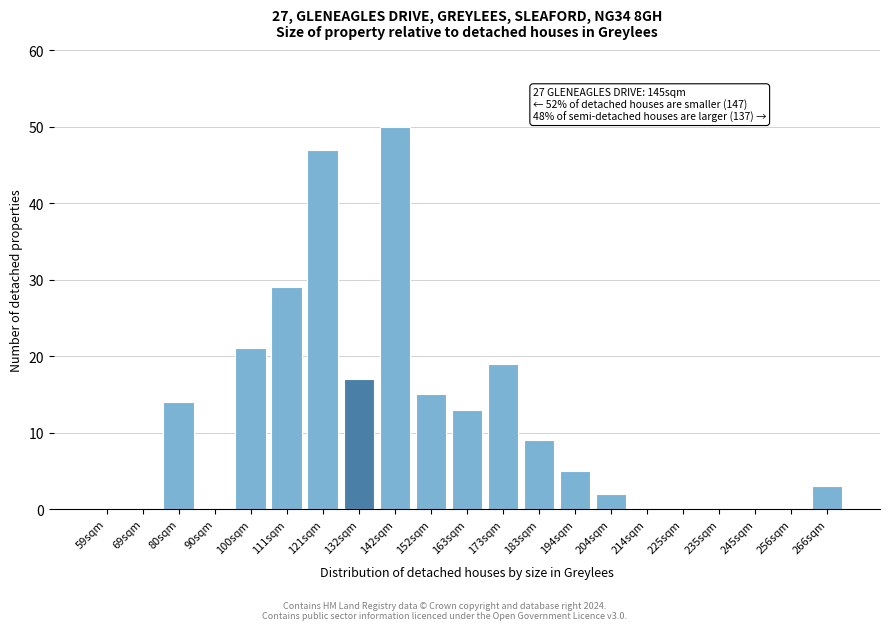

Reading left to right, extract all data points from this chart.

59sqm=0	69sqm=0	80sqm=14	90sqm=0	100sqm=21	111sqm=29	121sqm=47	132sqm=17	142sqm=50	152sqm=15	163sqm=13	173sqm=19	183sqm=9	194sqm=5	204sqm=2	214sqm=0	225sqm=0	235sqm=0	245sqm=0	256sqm=0	266sqm=3